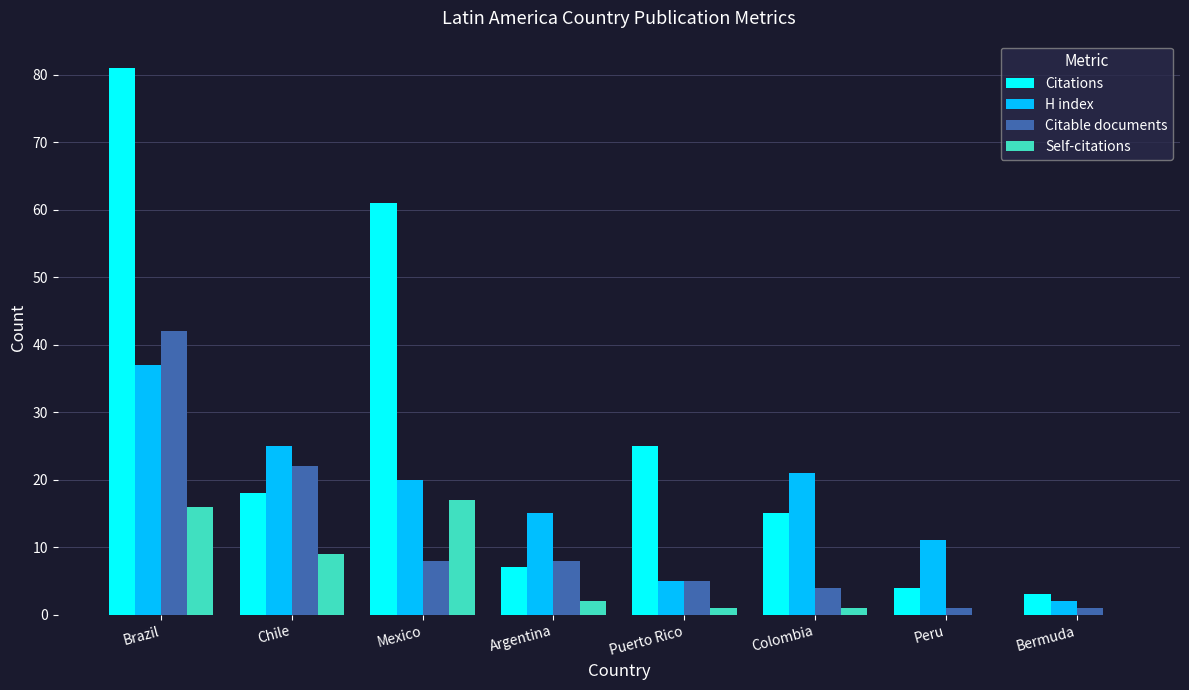

At which category does the chart reach its peak across all series?

Brazil